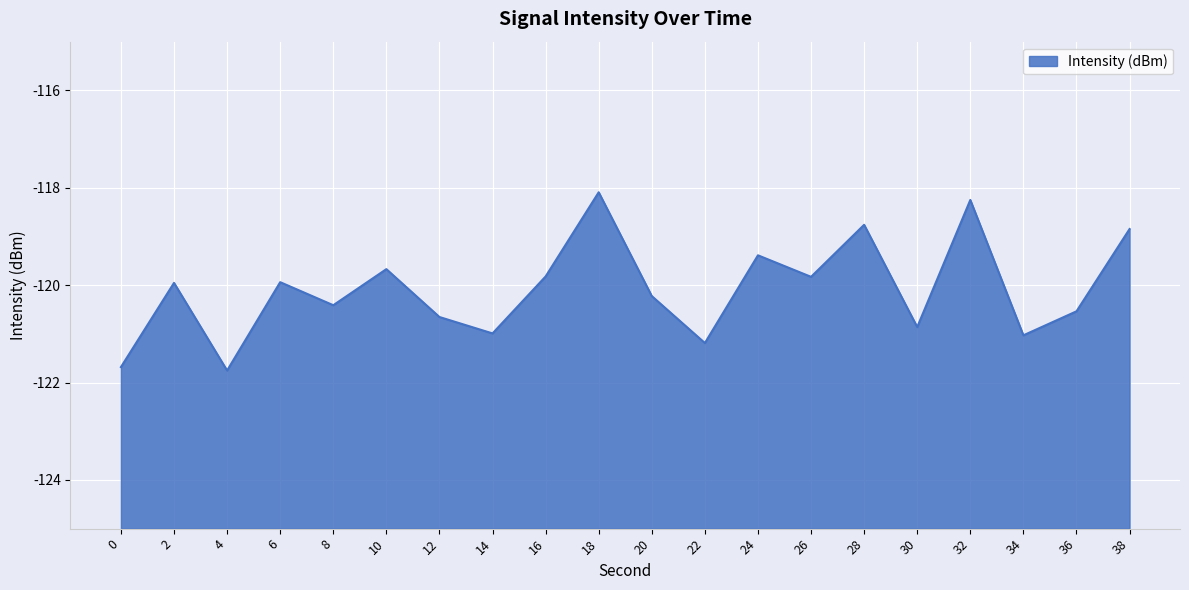

The chart shows a value of -84.0 at 4. True or false?

False